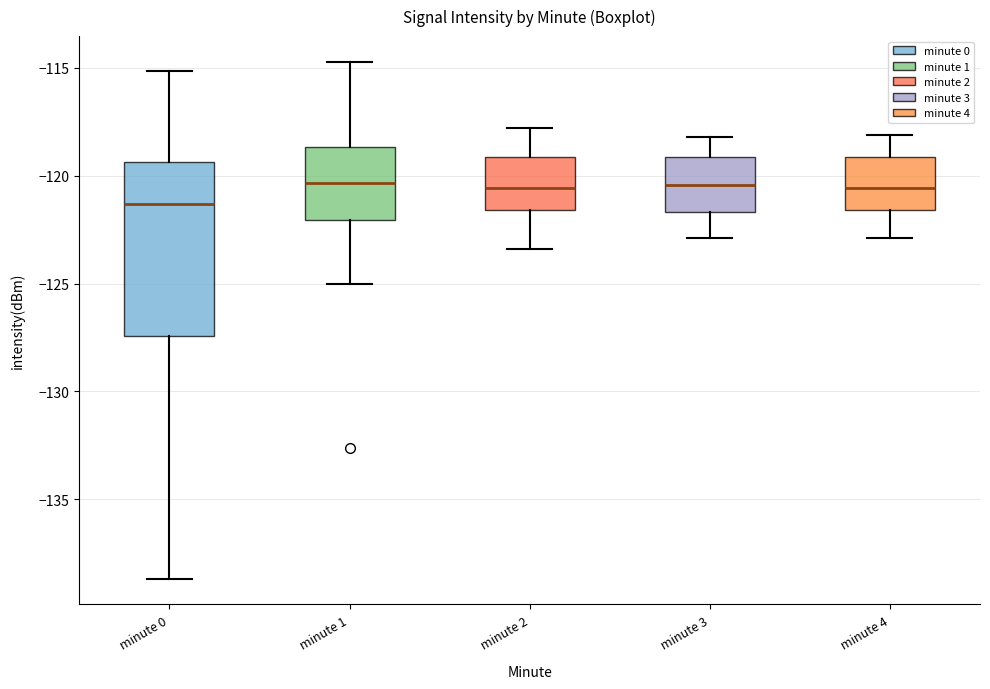

Comparing the boxes themselves (not the whiskers), which one is the tallest?

minute 0